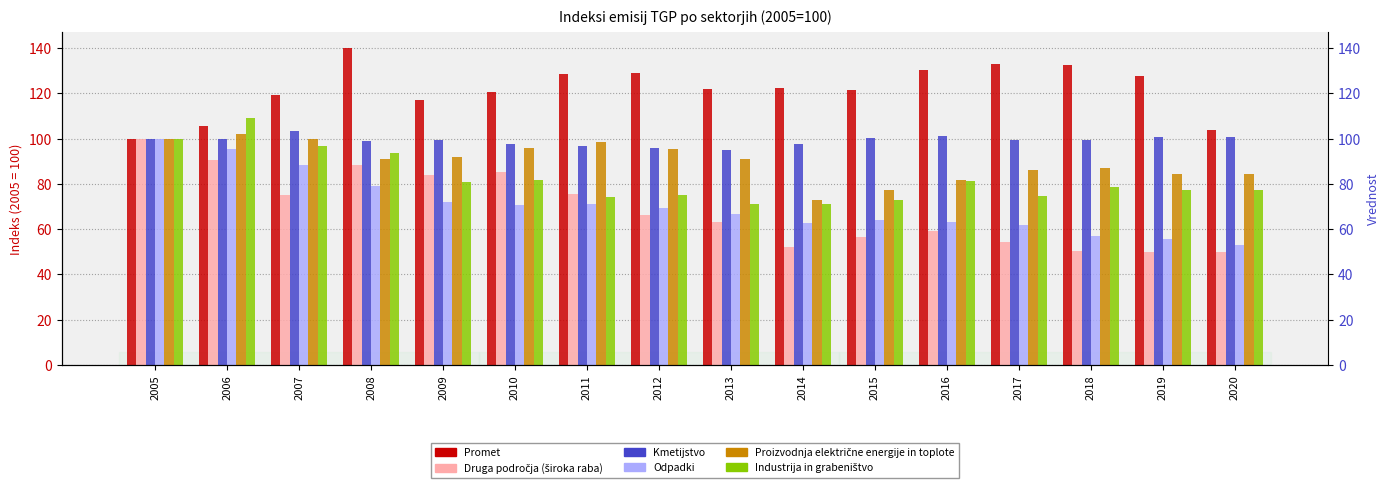

Which series changed the most between 2017 and 2019?

Odpadki